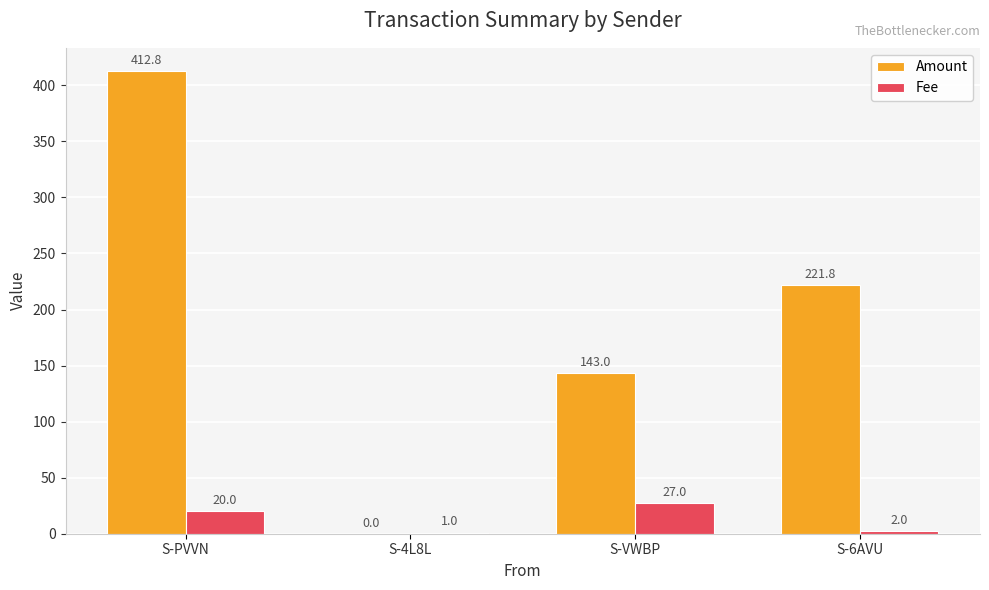

At which category does the chart reach its peak across all series?

S-PVVN